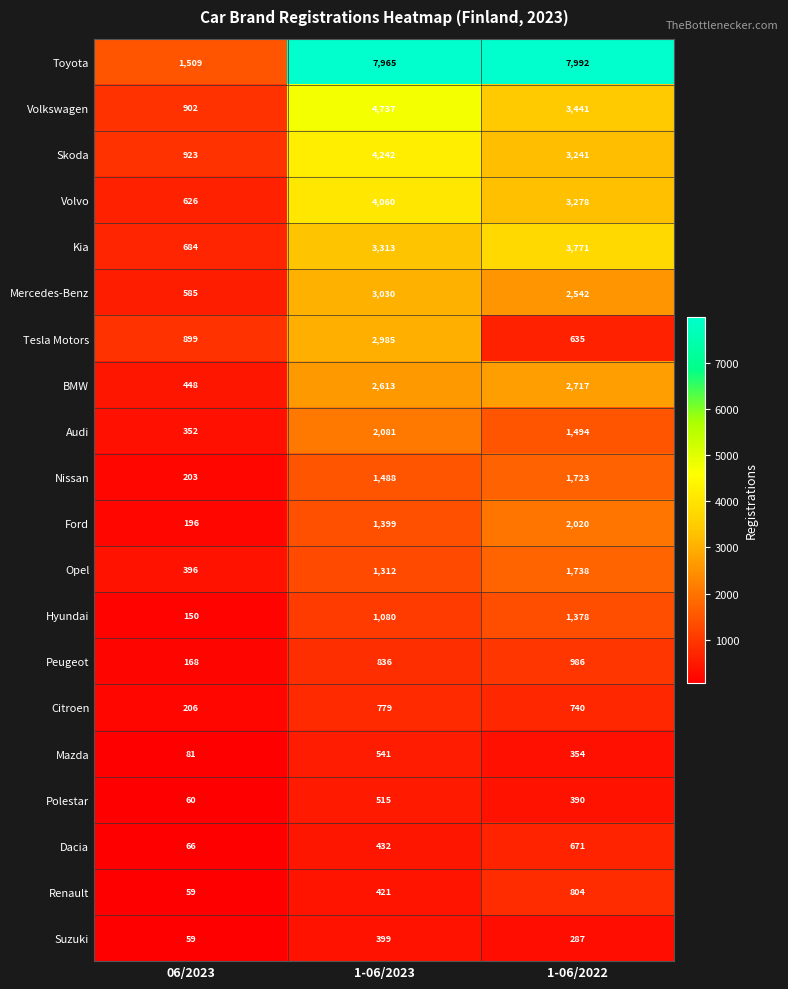

What is the difference between the maximum and minimum values in the Suzuki series?

340